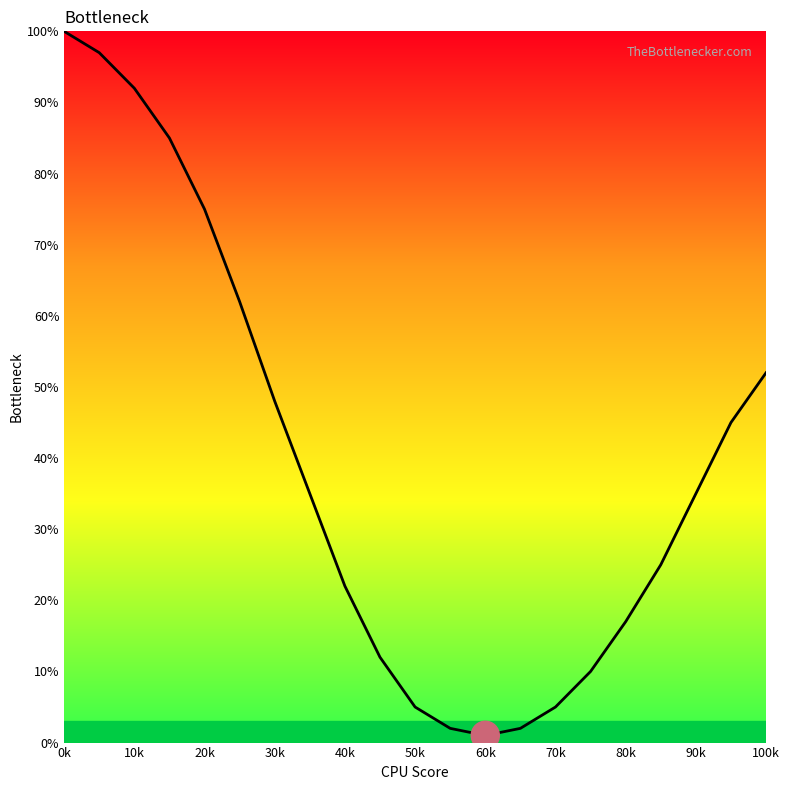

Reading left to right, list all the values displayed in this chart.

100	97	92	85	75	62	48	35	22	12	5	2	1	2	5	10	17	25	35	45	52